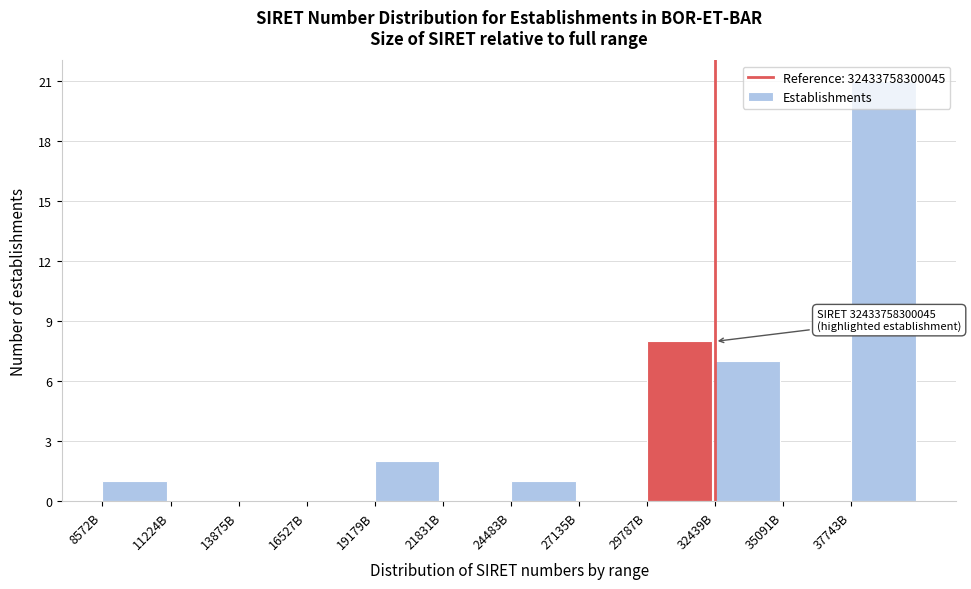

At which label is the value closest to 10?

29787B